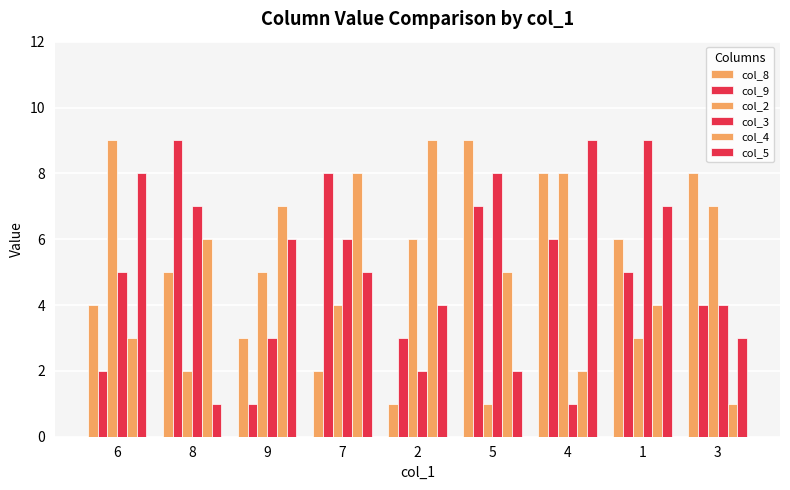

Does the chart contain any negative values?

No